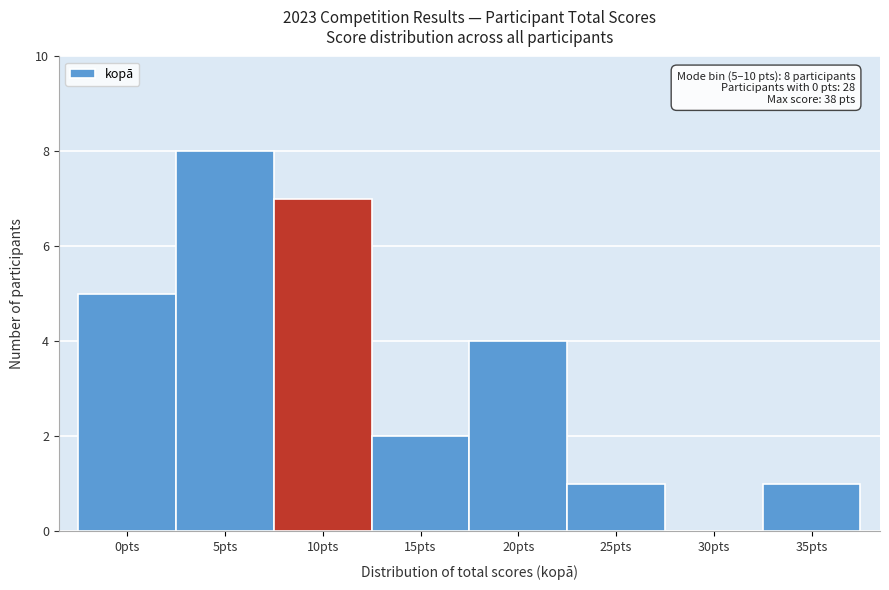

Reading left to right, extract all data points from this chart.

0pts=5	5pts=8	10pts=7	15pts=2	20pts=4	25pts=1	30pts=0	35pts=1